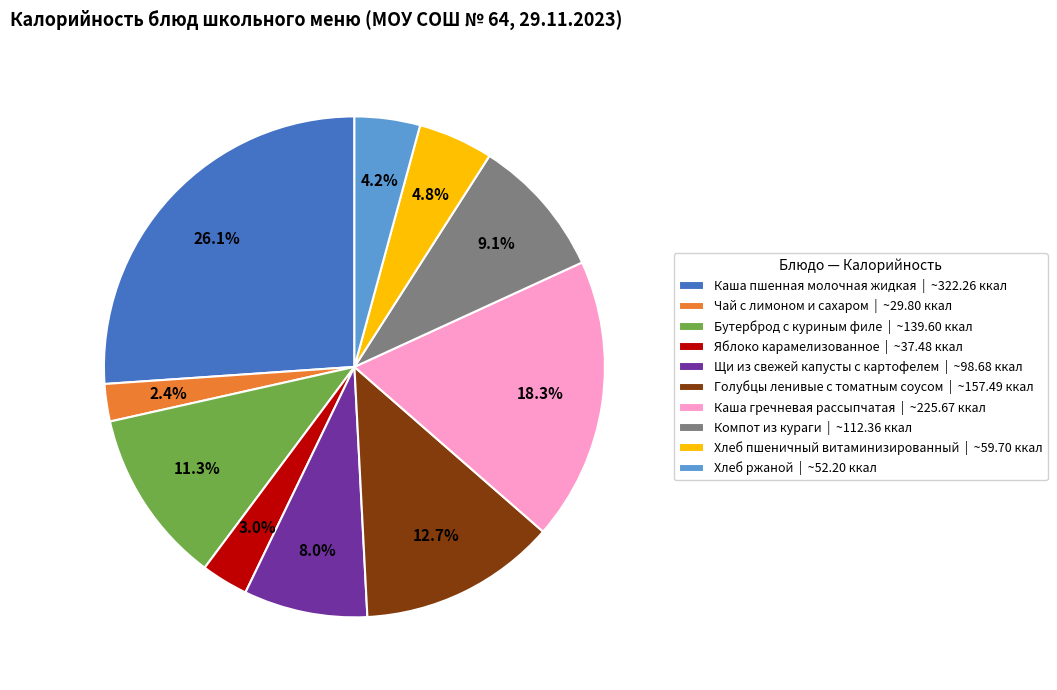

To the nearest percent, what is the average slice percentage?

10%